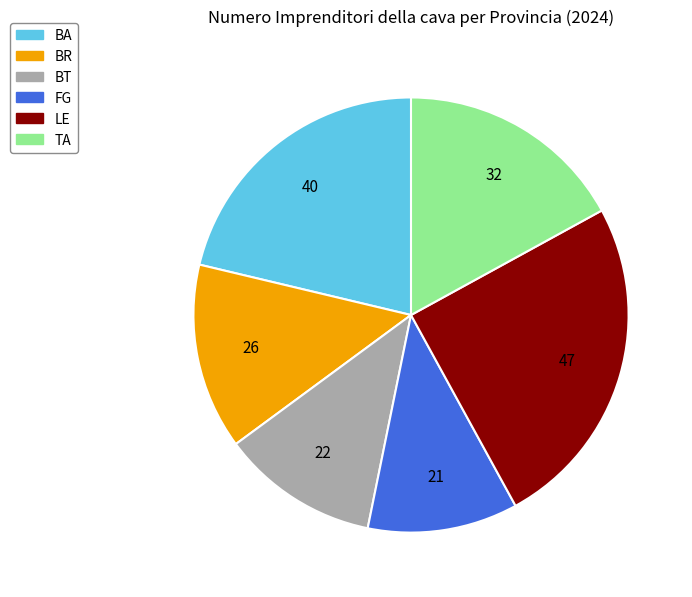

Do BR and LE together represent more than half of the pie?

No